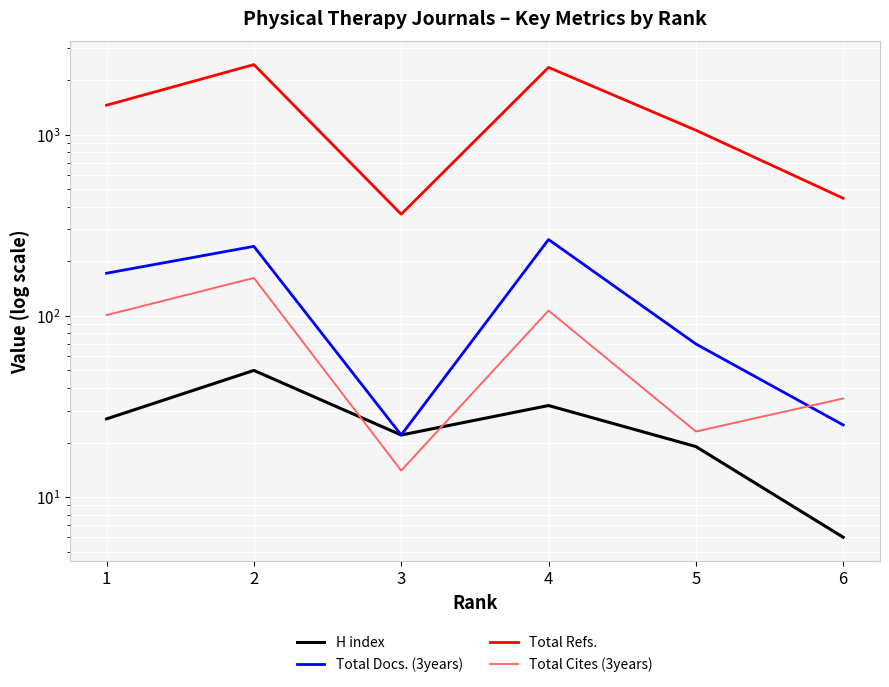

How many lines are shown in the chart?

4